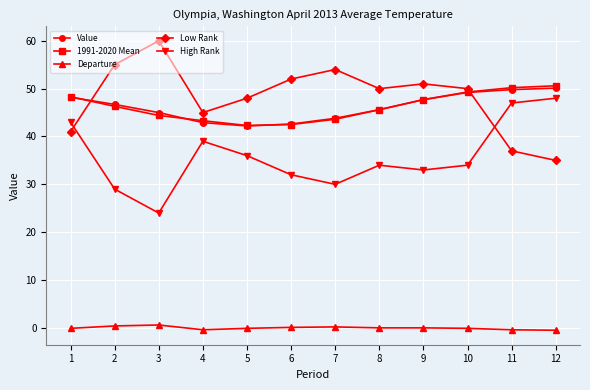

Which label corresponds to the largest value in the chart?

3